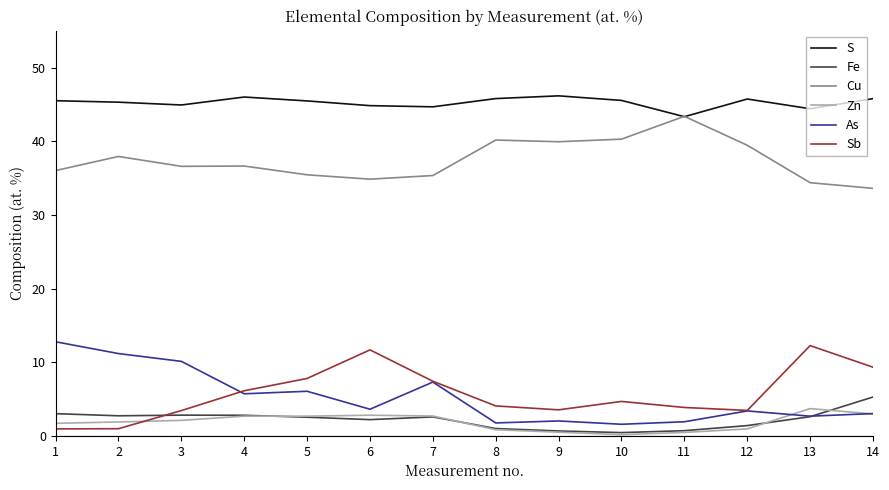

What is the greatest value displayed?

46.2